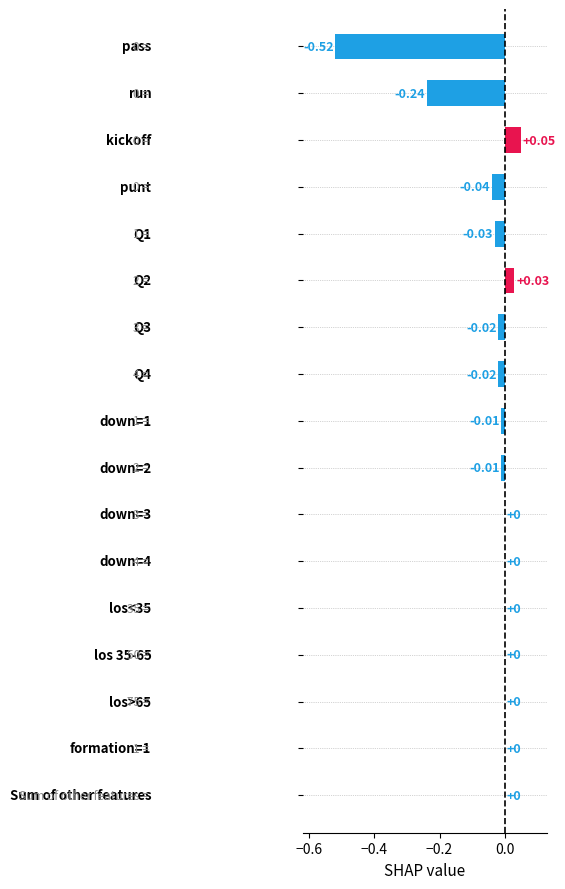

What is the sum of all values?

-0.8